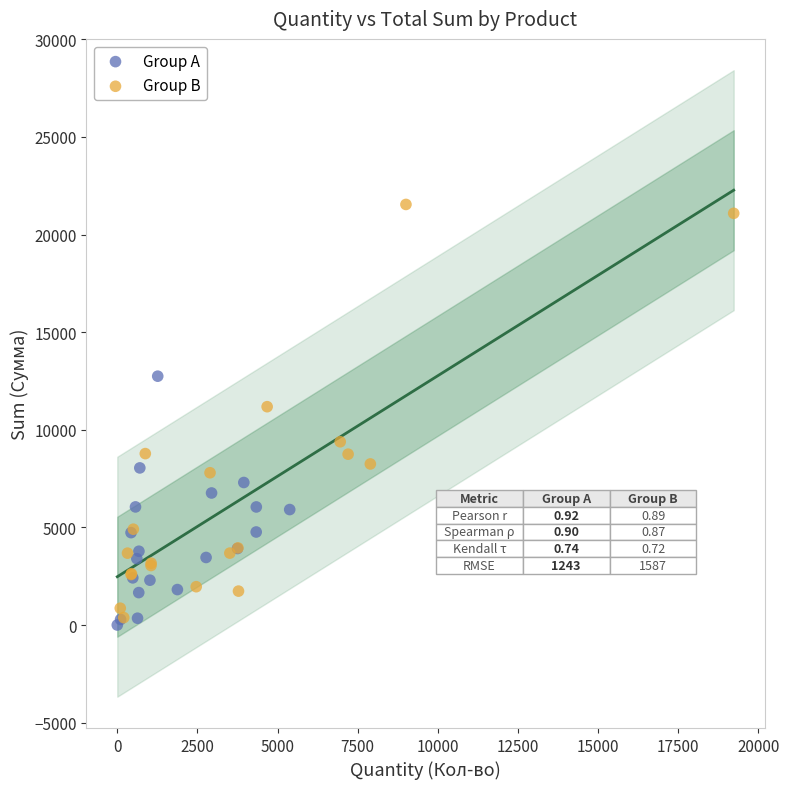

Which series has the widest spread of Y values?

Group B